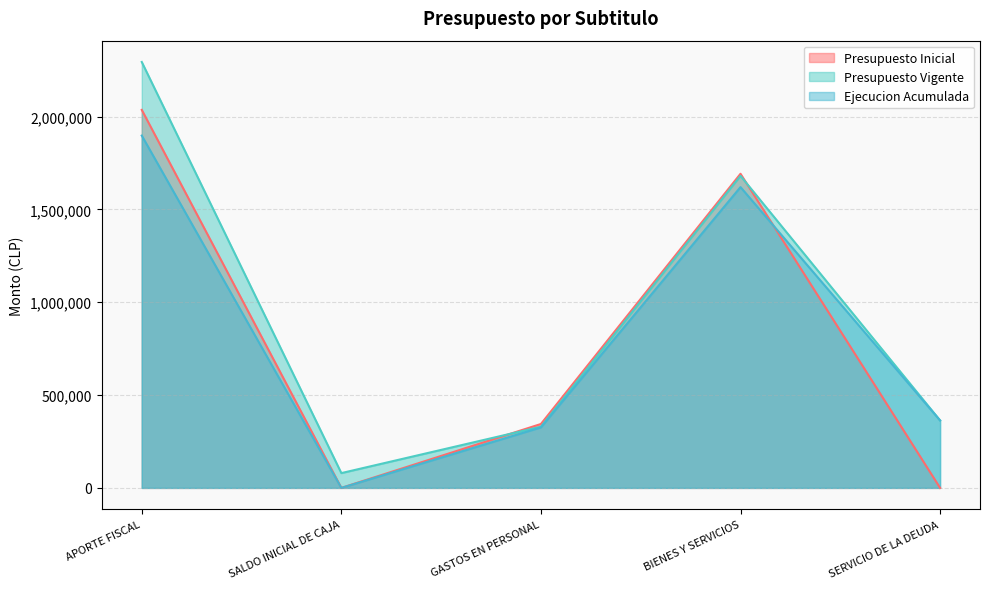

Is the value of Presupuesto Inicial at SERVICIO DE LA DEUDA greater than the value of Presupuesto Vigente at BIENES Y SERVICIOS?

No